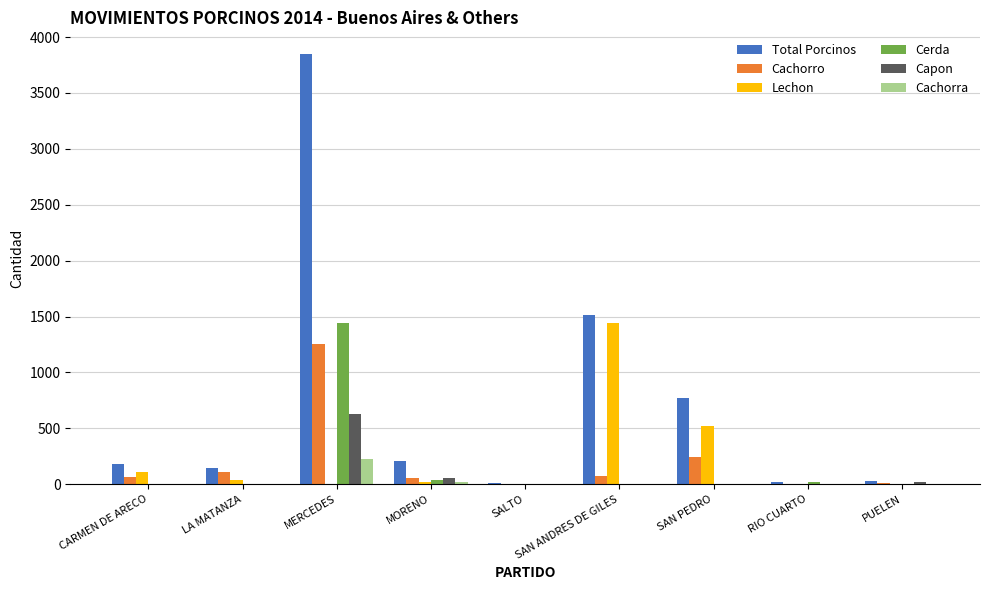

Are the bars horizontal?

No